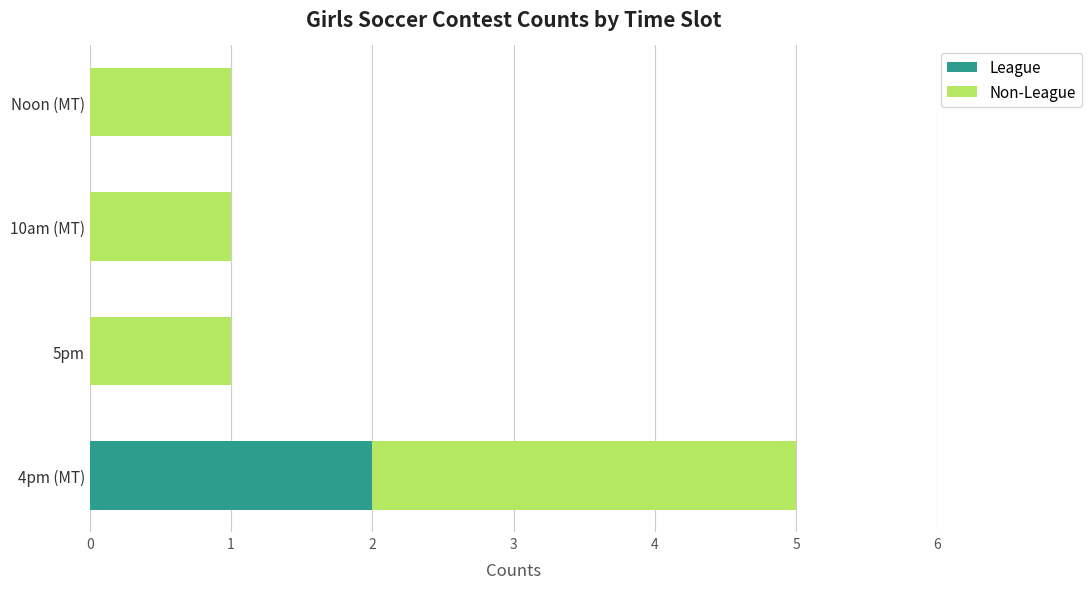

At which label does League reach its peak?

4pm (MT)